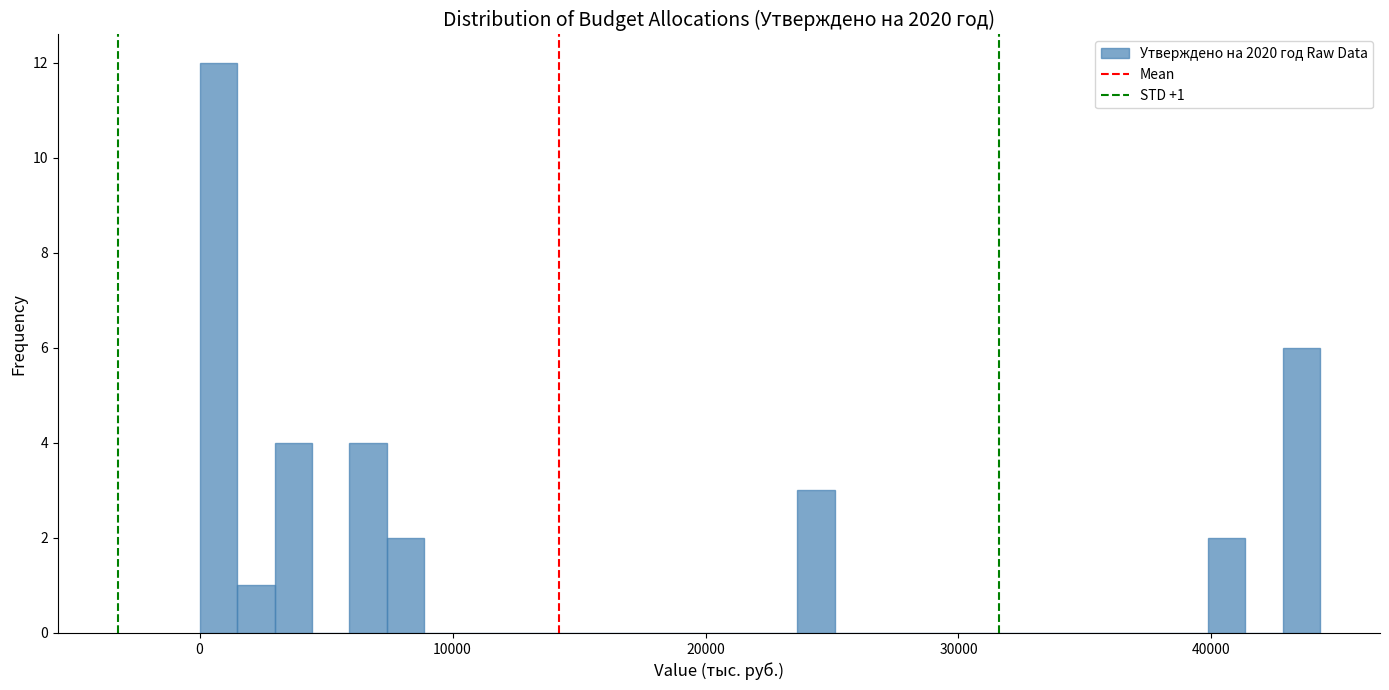

Read against the x-axis, roughly where is the centre of the tallest bar?

1000